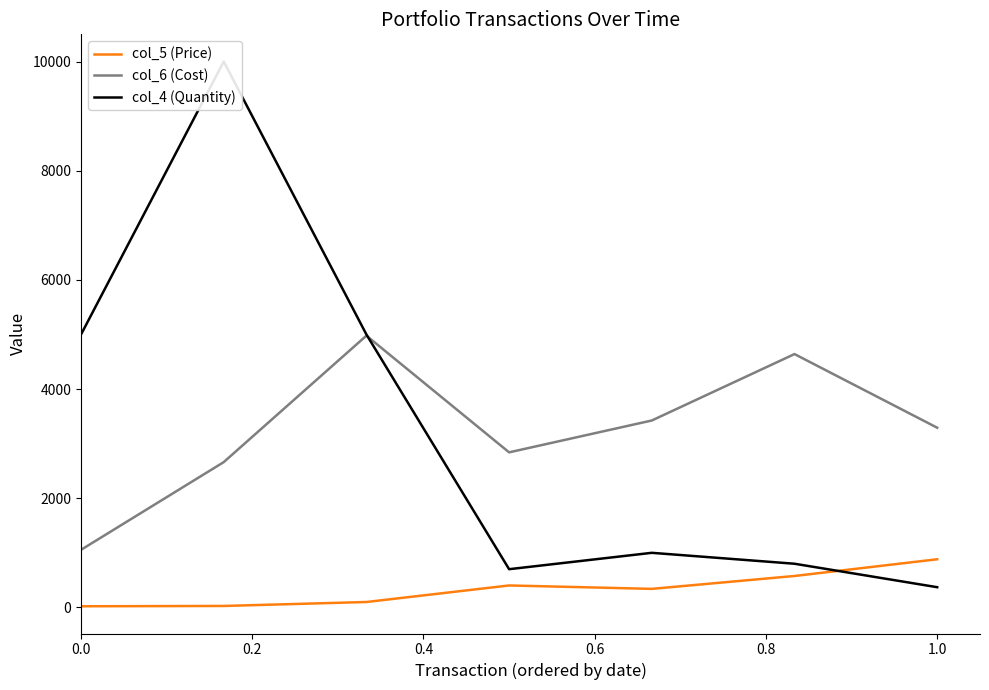

True or false: col_5 (Price) and col_6 (Cost) cross at least once.

False